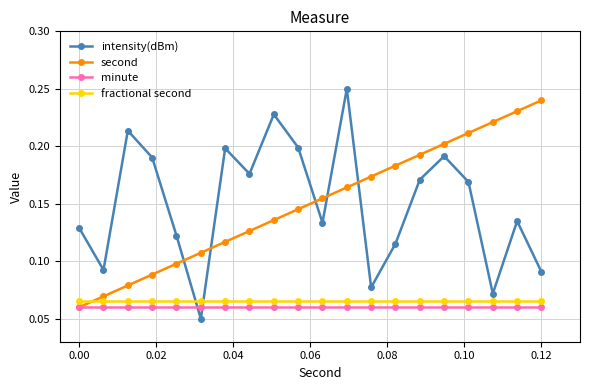

At how many categories does at least one series exceed 0?

20